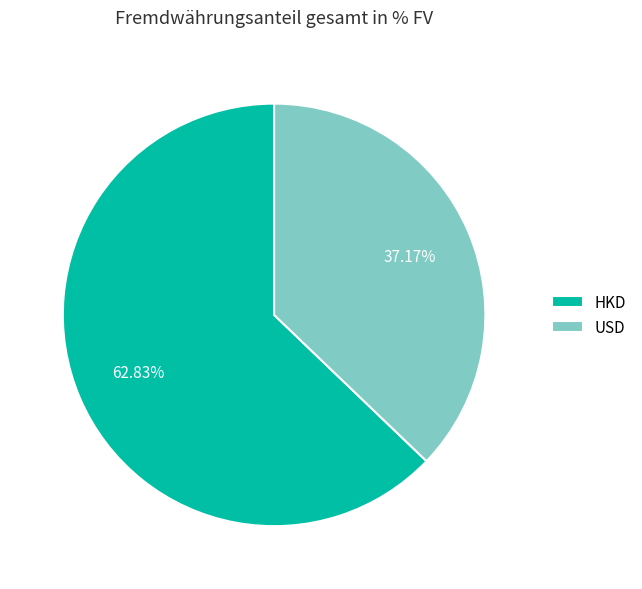

Is there a majority slice in this chart?

Yes